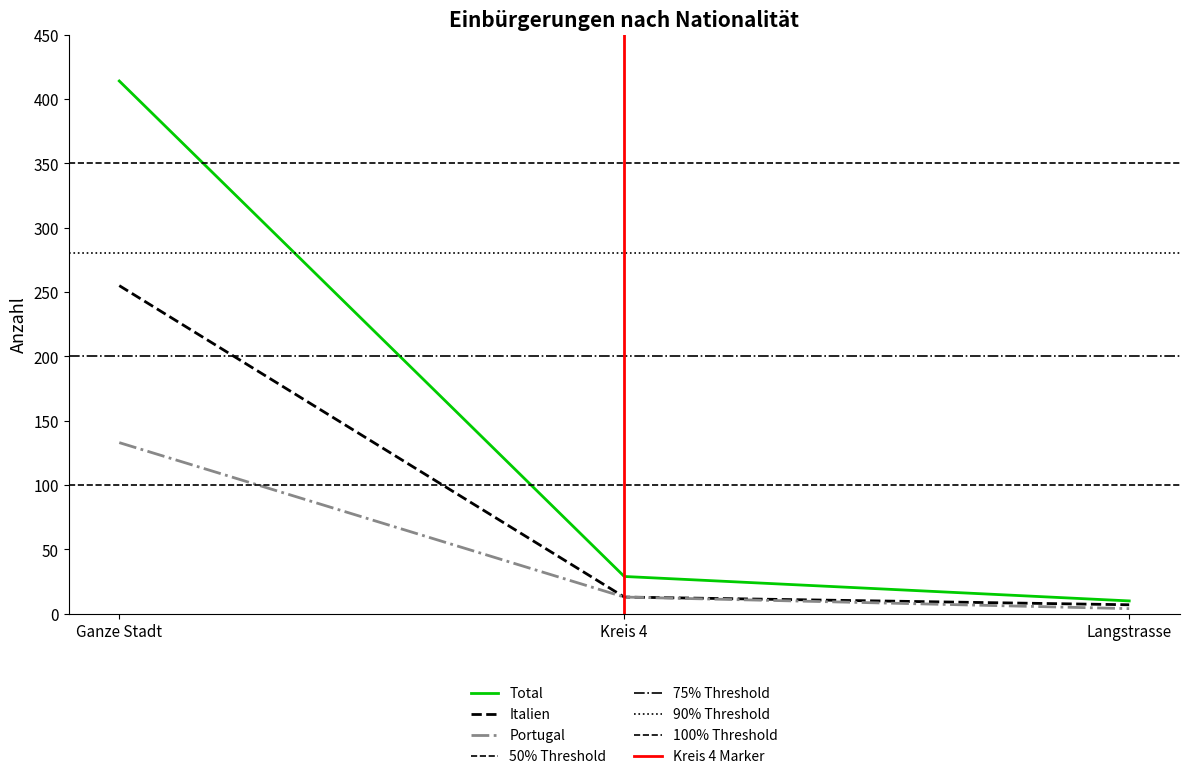

What is the value of the Italien point at the 3rd from the left?

7